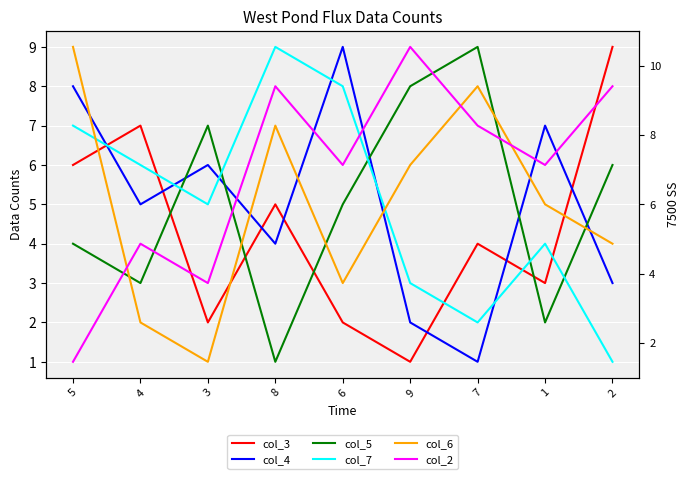

Reading right to left, what are all the values shown in this chart?

col_3: 2=9	1=3	7=4	9=1	6=2	8=5	3=2	4=7	5=6
col_4: 2=3	1=7	7=1	9=2	6=9	8=4	3=6	4=5	5=8
col_5: 2=6	1=2	7=9	9=8	6=5	8=1	3=7	4=3	5=4
col_7: 2=1	1=4	7=2	9=3	6=8	8=9	3=5	4=6	5=7
col_6: 2=4	1=5	7=8	9=6	6=3	8=7	3=1	4=2	5=9
col_2: 2=8	1=6	7=7	9=9	6=6	8=8	3=3	4=4	5=1